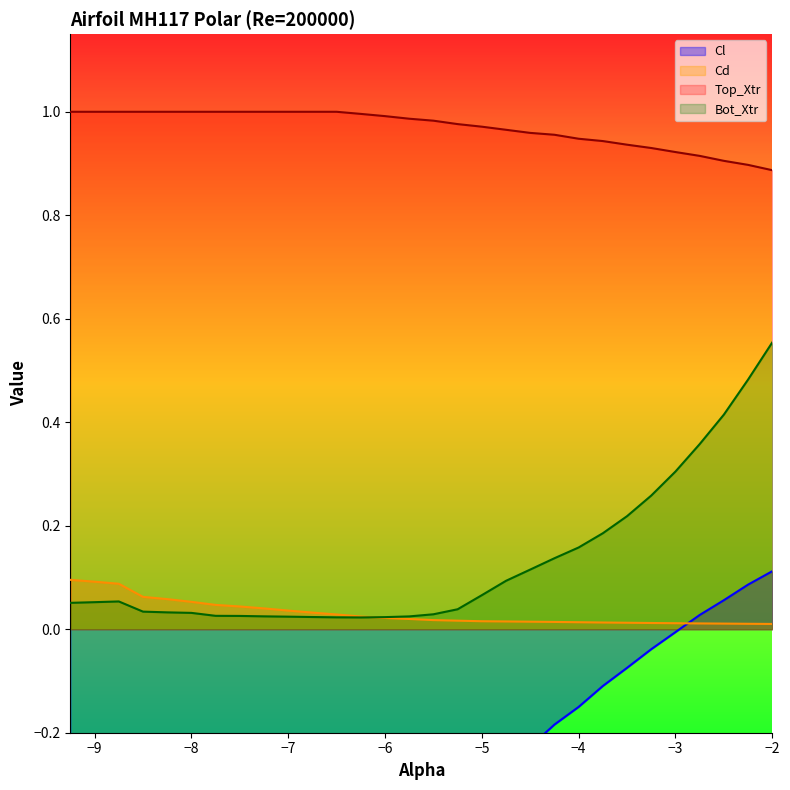

Reading right to left, what are all the values shown in this chart?

Cl: -2.0=0.1	-2.25=0.1	-2.5=0.1	-2.75=0.0	-3.0=-0.0	-3.25=-0.0	-3.5=-0.1	-3.75=-0.1	-4.0=-0.2	-4.25=-0.2	-4.5=-0.2	-4.75=-0.3	-5.0=-0.3	-5.25=-0.3	-5.5=-0.4	-5.75=-0.4	-6.0=-0.5	-6.25=-0.5	-6.5=-0.5	-6.75=-0.5	-7.0=-0.5	-7.25=-0.5	-7.5=-0.5	-7.75=-0.5	-8.0=-0.4	-8.25=-0.4	-8.5=-0.4	-8.75=-0.4	-9.0=-0.4	-9.25=-0.4
Cd: -2.0=0.0	-2.25=0.0	-2.5=0.0	-2.75=0.0	-3.0=0.0	-3.25=0.0	-3.5=0.0	-3.75=0.0	-4.0=0.0	-4.25=0.0	-4.5=0.0	-4.75=0.0	-5.0=0.0	-5.25=0.0	-5.5=0.0	-5.75=0.0	-6.0=0.0	-6.25=0.0	-6.5=0.0	-6.75=0.0	-7.0=0.0	-7.25=0.0	-7.5=0.0	-7.75=0.0	-8.0=0.1	-8.25=0.1	-8.5=0.1	-8.75=0.1	-9.0=0.1	-9.25=0.1
Top_Xtr: -2.0=0.9	-2.25=0.9	-2.5=0.9	-2.75=0.9	-3.0=0.9	-3.25=0.9	-3.5=0.9	-3.75=0.9	-4.0=0.9	-4.25=1.0	-4.5=1.0	-4.75=1.0	-5.0=1.0	-5.25=1.0	-5.5=1.0	-5.75=1.0	-6.0=1.0	-6.25=1.0	-6.5=1.0	-6.75=1.0	-7.0=1.0	-7.25=1.0	-7.5=1.0	-7.75=1.0	-8.0=1.0	-8.25=1.0	-8.5=1.0	-8.75=1.0	-9.0=1.0	-9.25=1.0
Bot_Xtr: -2.0=0.6	-2.25=0.5	-2.5=0.4	-2.75=0.4	-3.0=0.3	-3.25=0.3	-3.5=0.2	-3.75=0.2	-4.0=0.2	-4.25=0.1	-4.5=0.1	-4.75=0.1	-5.0=0.1	-5.25=0.0	-5.5=0.0	-5.75=0.0	-6.0=0.0	-6.25=0.0	-6.5=0.0	-6.75=0.0	-7.0=0.0	-7.25=0.0	-7.5=0.0	-7.75=0.0	-8.0=0.0	-8.25=0.0	-8.5=0.0	-8.75=0.1	-9.0=0.1	-9.25=0.1